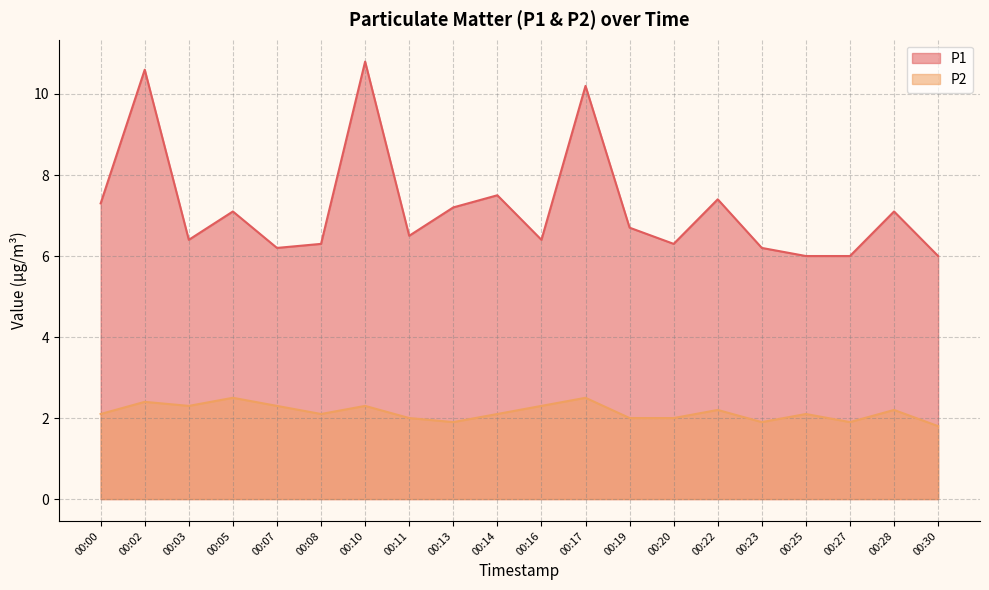

What is the value of the P1 point at the 12th from the left?

10.2